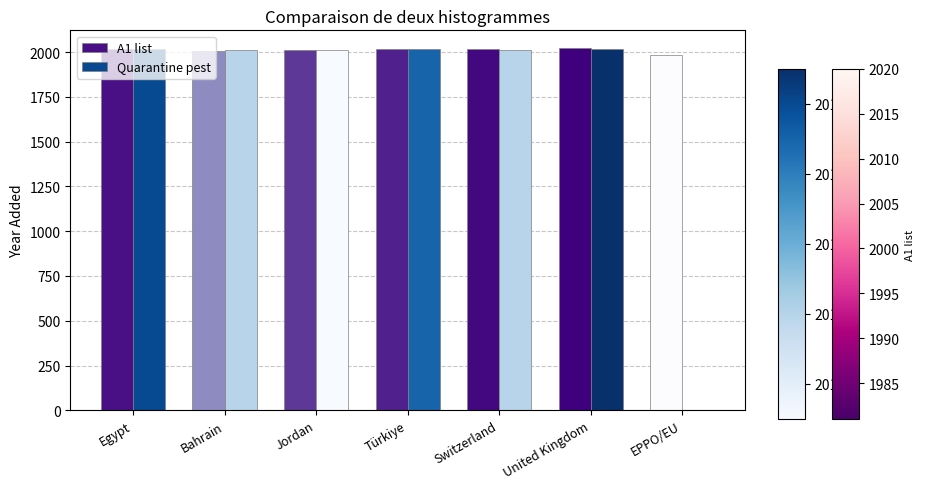

Between Bahrain and EPPO/EU, which series saw the biggest shift?

Quarantine pest